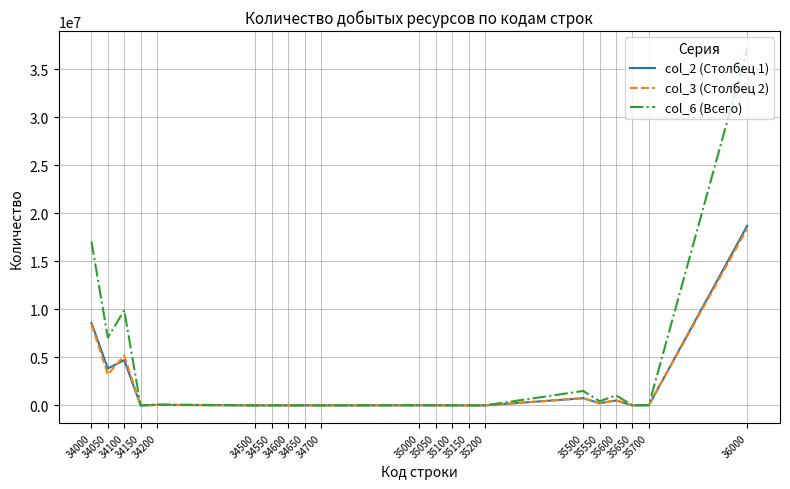

What is the maximum value shown in the chart?

37126748